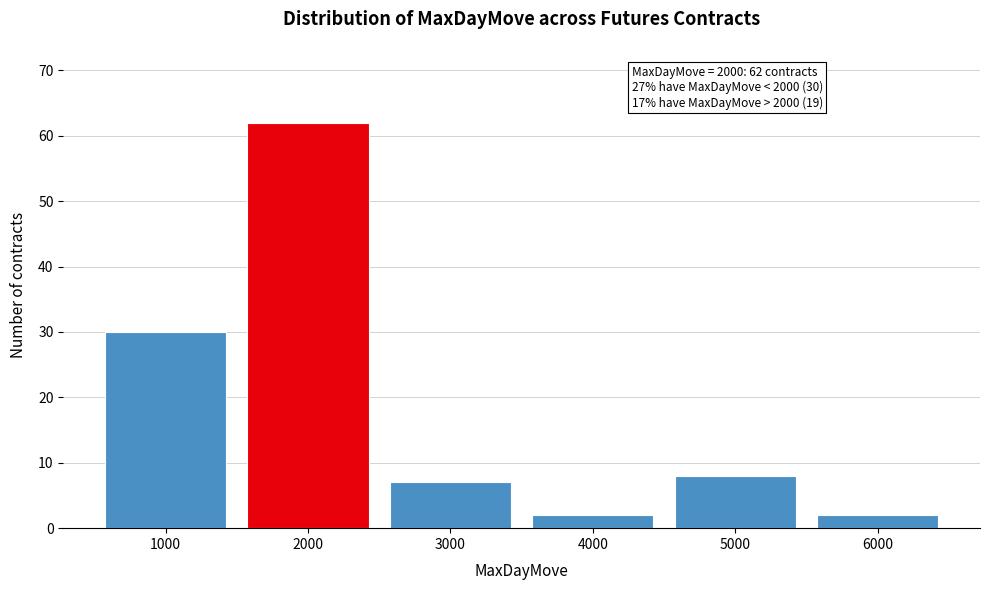

Reading right to left, extract all data points from this chart.

2	8	2	7	62	30